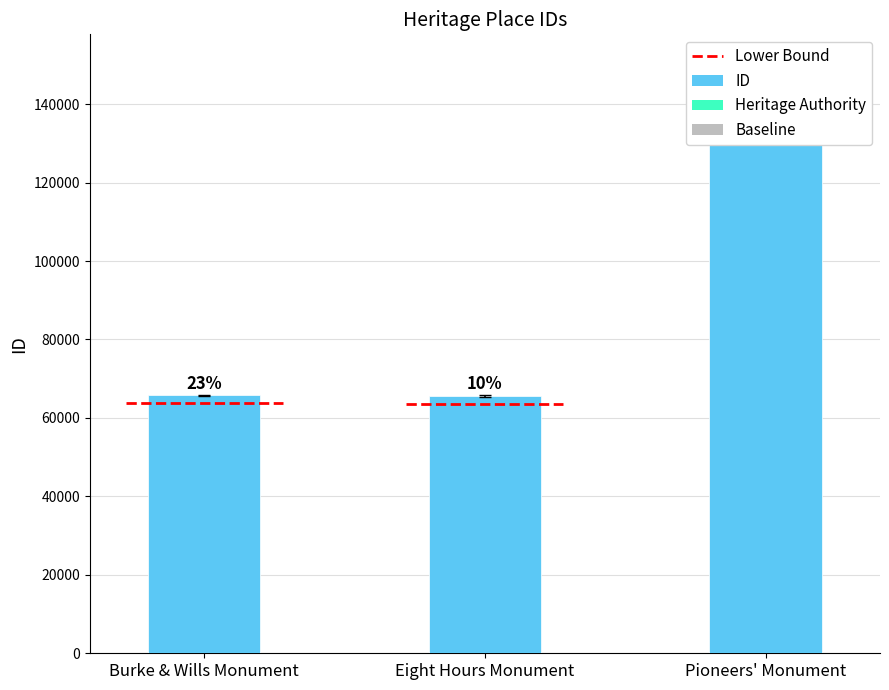

Does the chart contain any negative values?

No